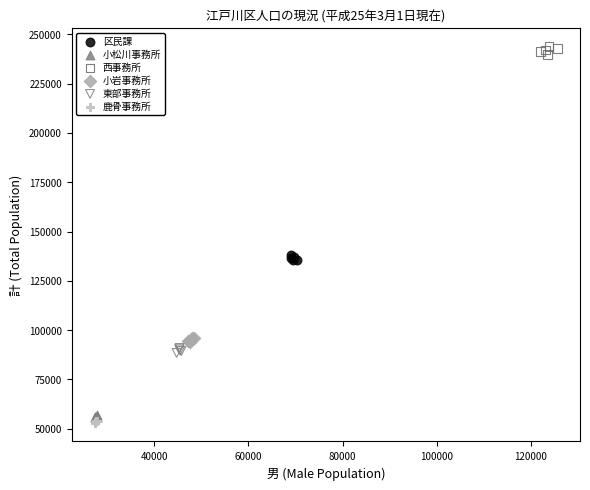

Which series reaches the maximum Y coordinate?

西事務所